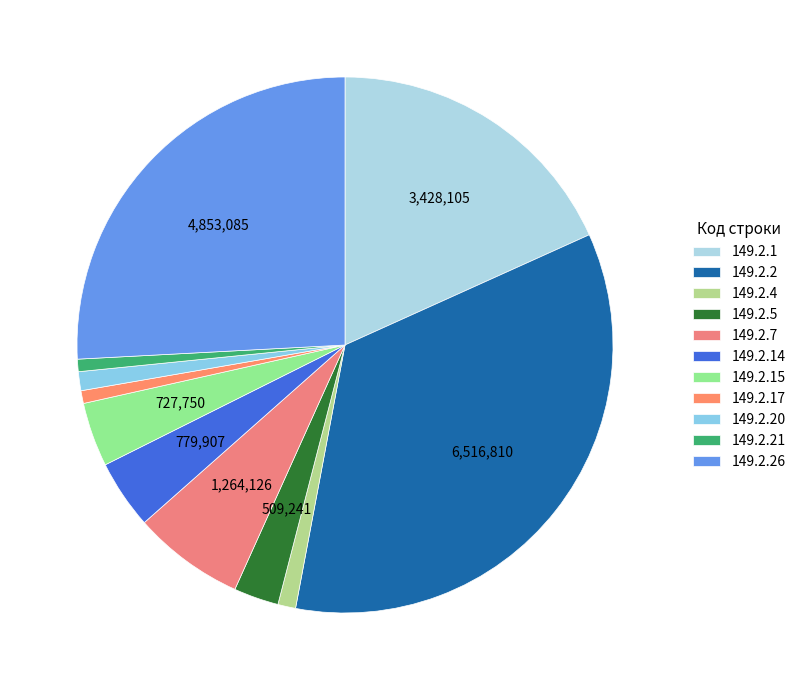

Is there a majority slice in this chart?

No